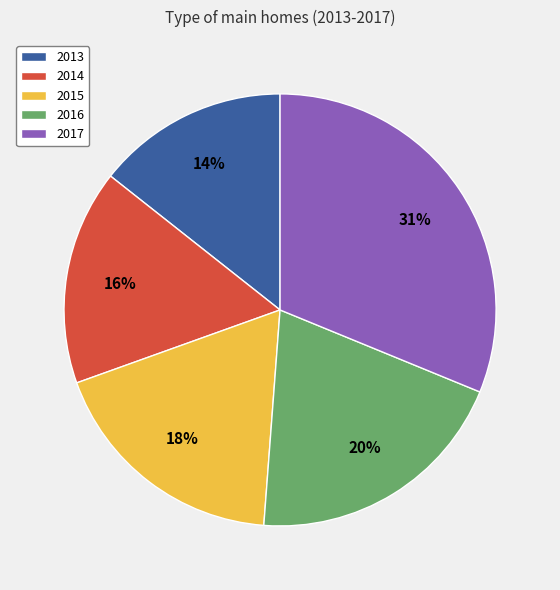

Is the sum of 2014 and 2013 greater than half?

No